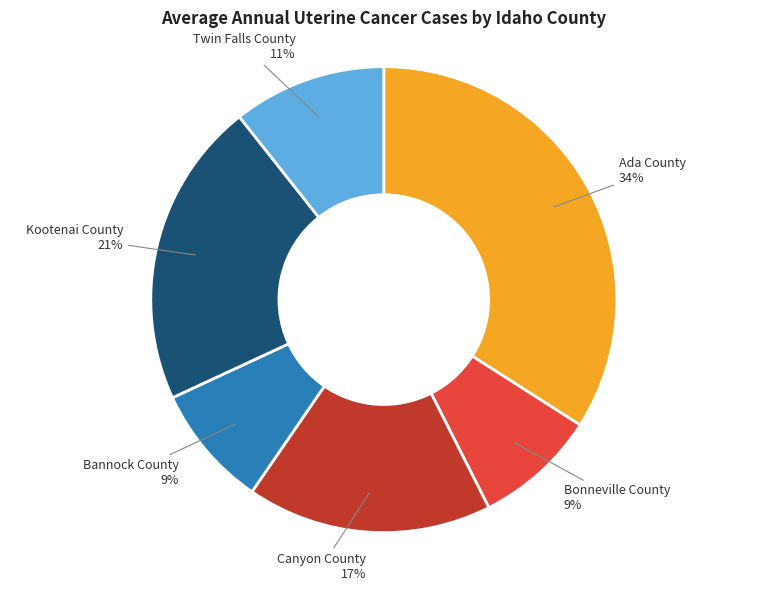

Is there any slice that represents more than half of the pie?

No